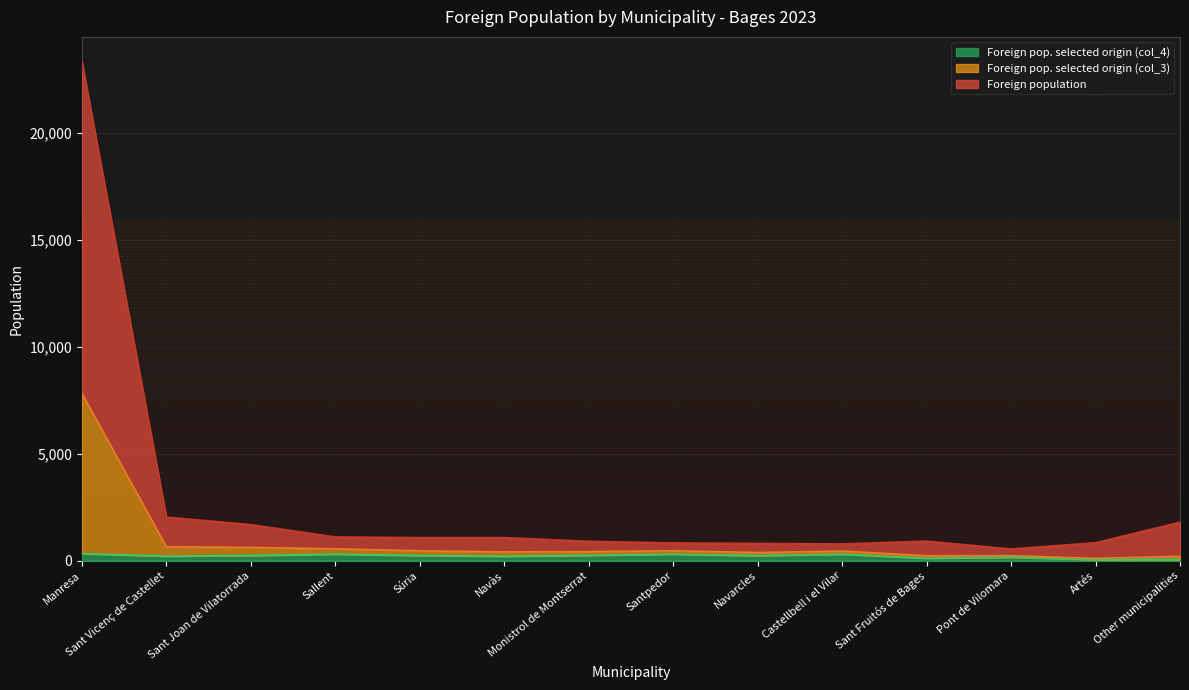

What is the sum of the Foreign population values at Navarcles and Artés?

1638